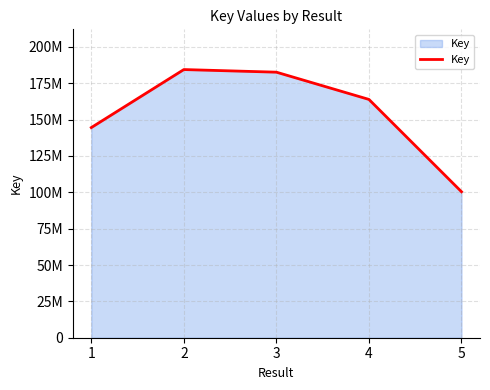

Reading left to right, list all the values displayed in this chart.

144532423	184432051	182628950	163893230	100403618